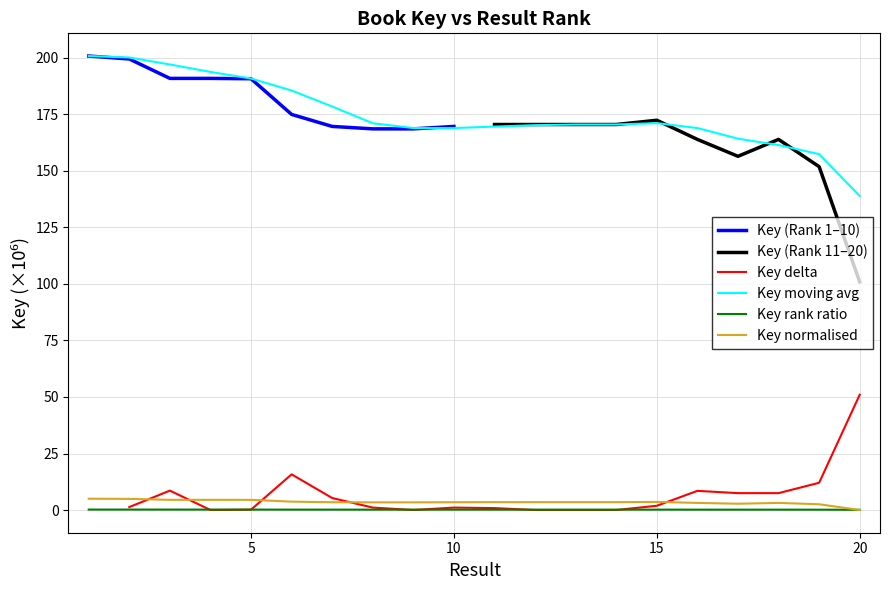

Rank the categories by value from lowest to highest.

20, 19, 17, 18, 16, 9, 8, 7, 10, 13, 11, 12, 14, 15, 6, 5, 4, 3, 2, 1